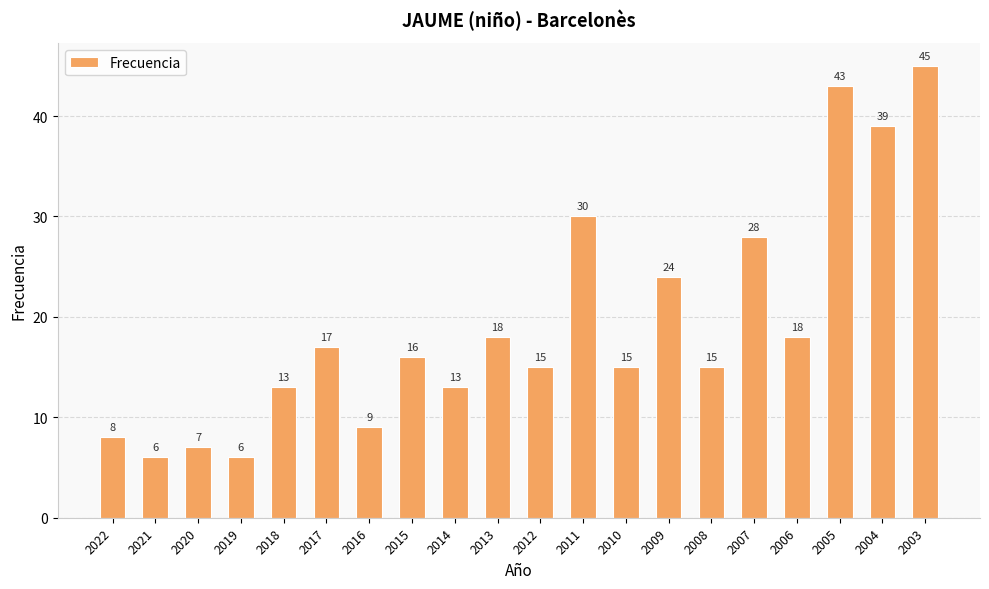

Is it true that the value at 2018 is 13?

True